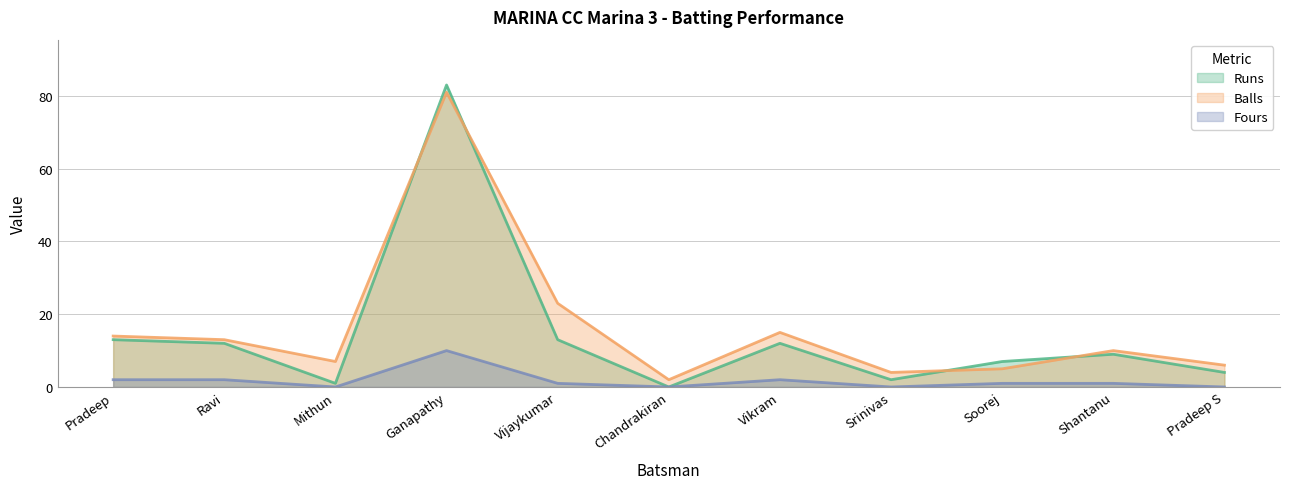

Where is Fours nearest to the value 5?

Pradeep